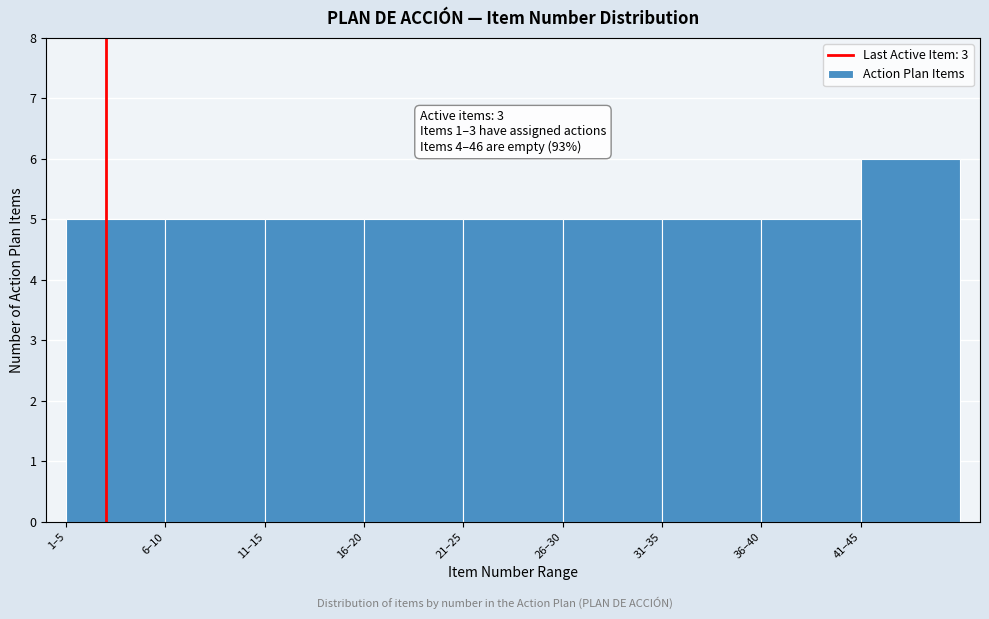

Reading left to right, what are all the values shown in this chart?

5	5	5	5	5	5	5	5	6